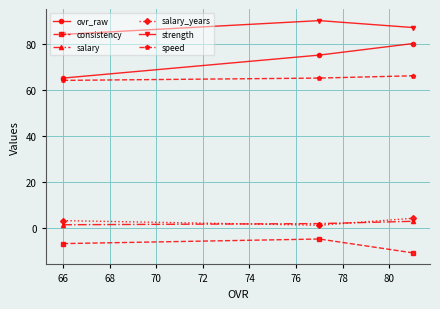

What is the sum of all salary_years values?

8.0